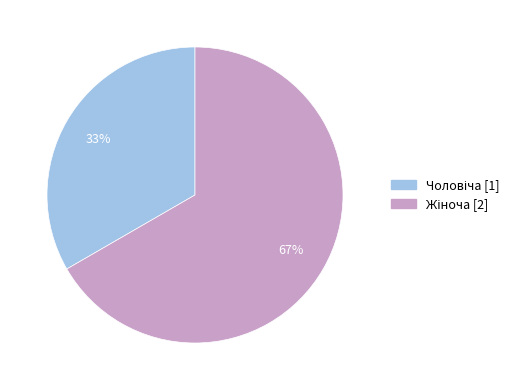

Is there a majority slice in this chart?

Yes